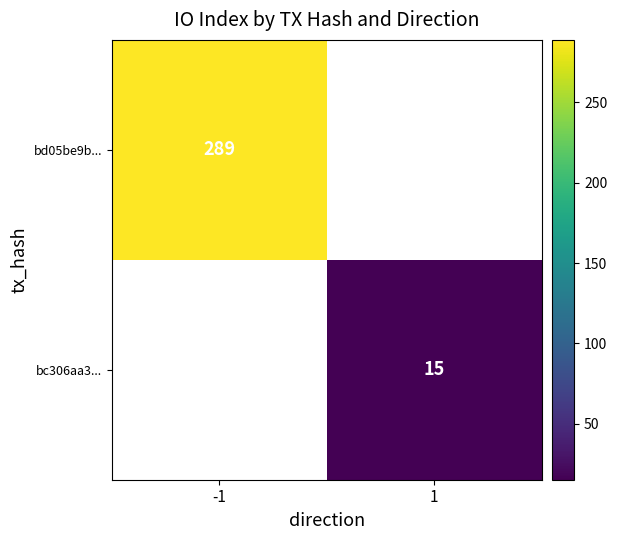

Between 1 and -1, which is larger?

-1